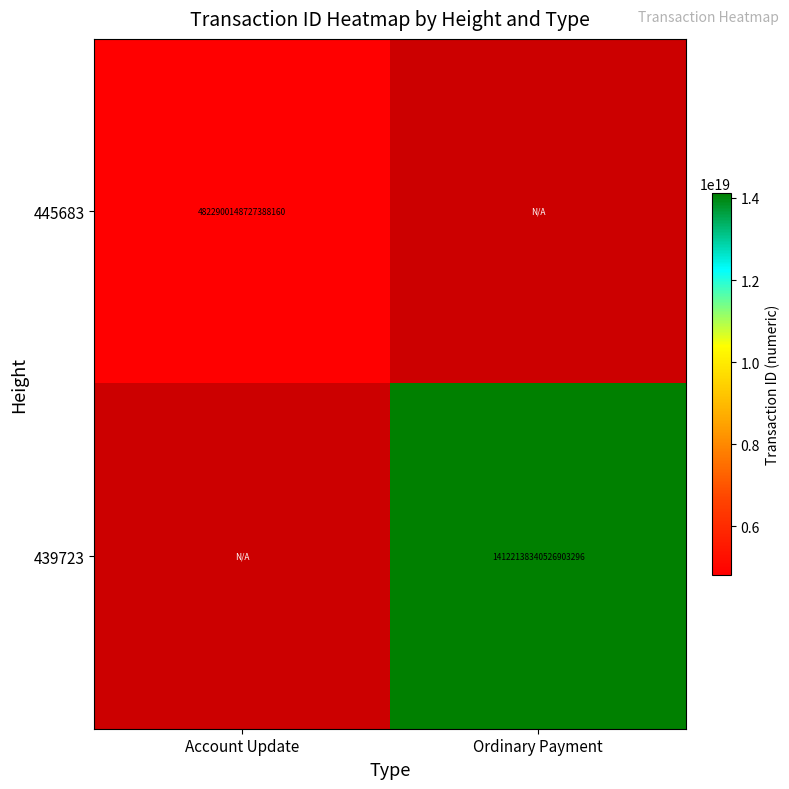

Is it true that 439723 equals 23978145354300481536 at Ordinary Payment?

False